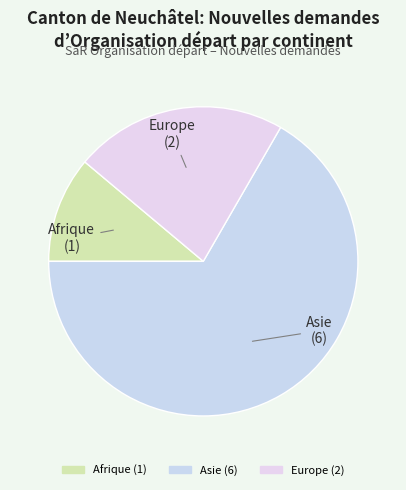

Rank the categories by value from lowest to highest.

Afrique, Europe, Asie